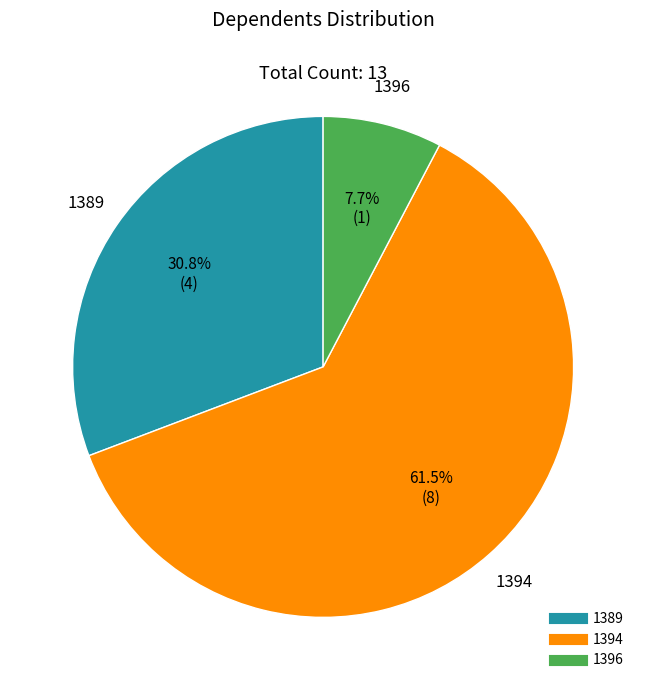

Which category has the smallest portion of the pie?

1396